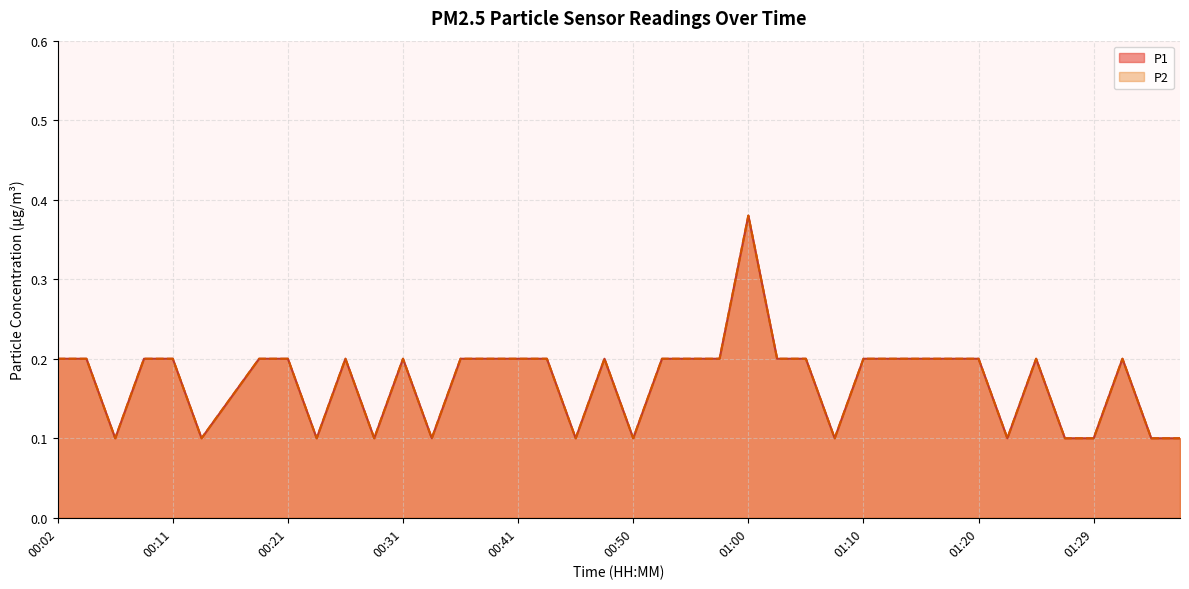

What is the approximate value of P1 at 00:38?

0.2